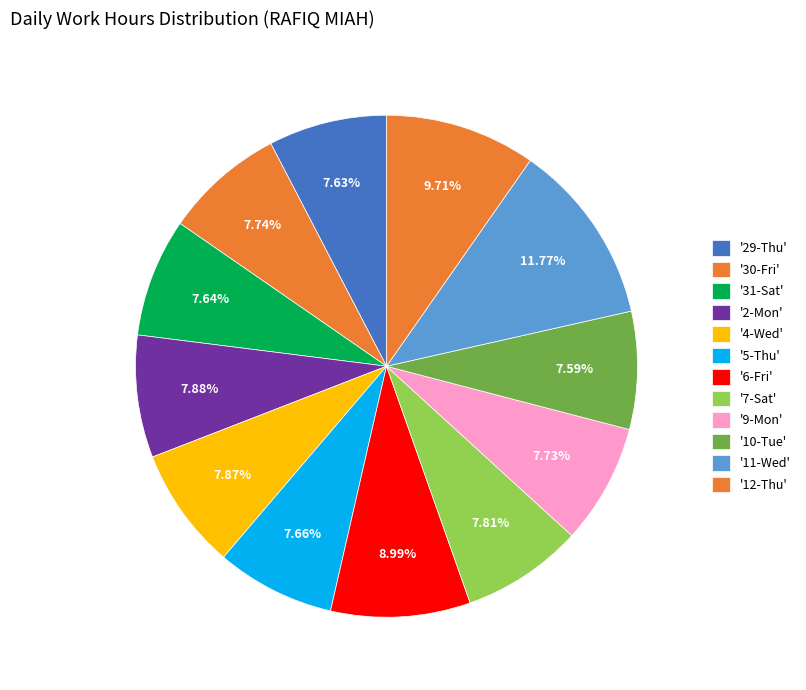

To the nearest percent, what is the average slice percentage?

8%